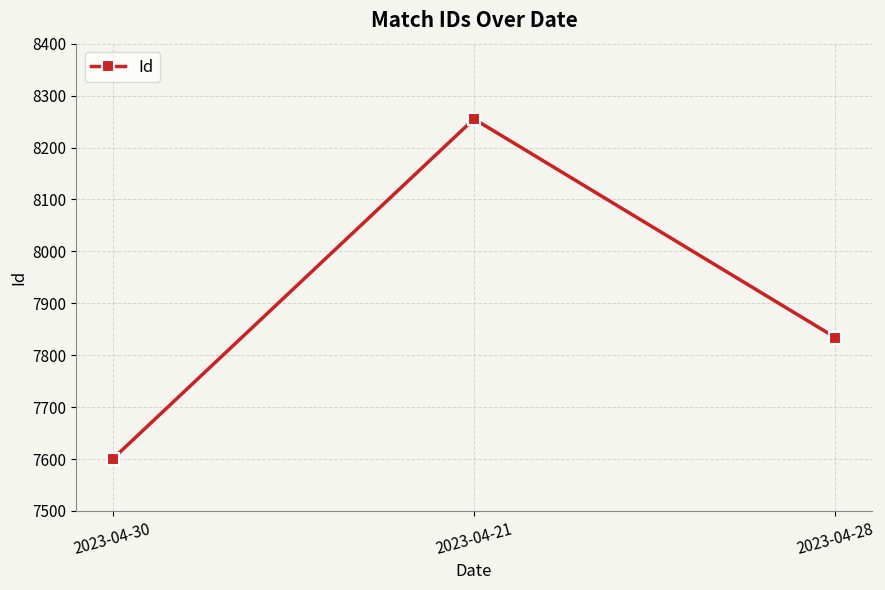

What is the change in value from 2023-04-21 to 2023-04-28?

-421